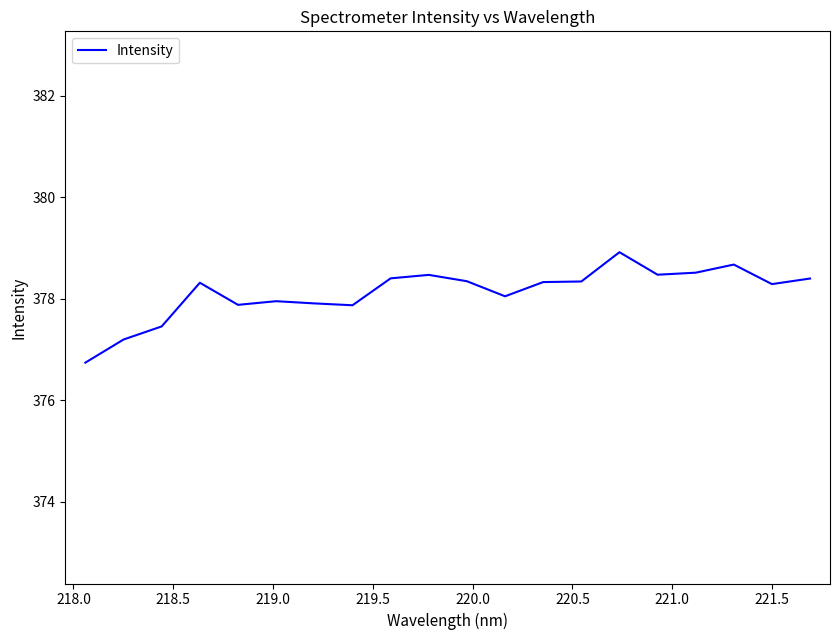

What is the smallest value displayed?

376.7